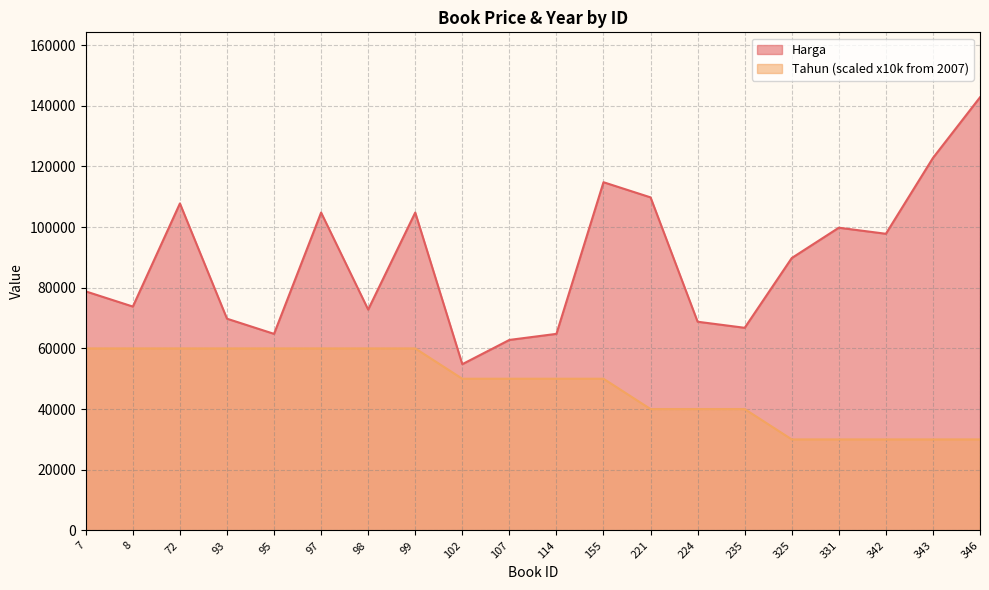

What is the sum of the Tahun values at 95 and 342?

90000